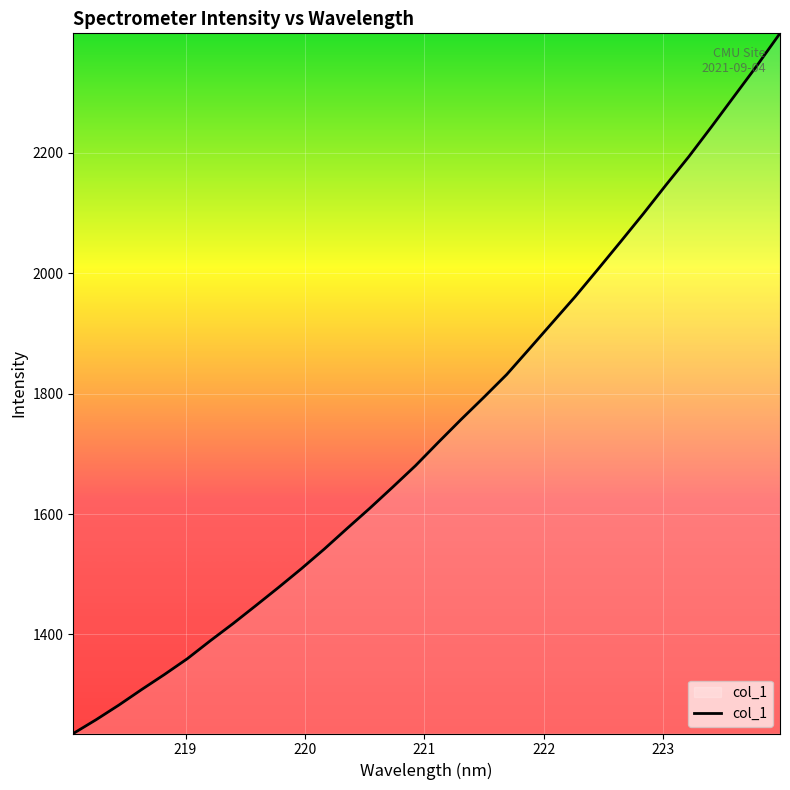

What is the smallest value displayed?

1235.3